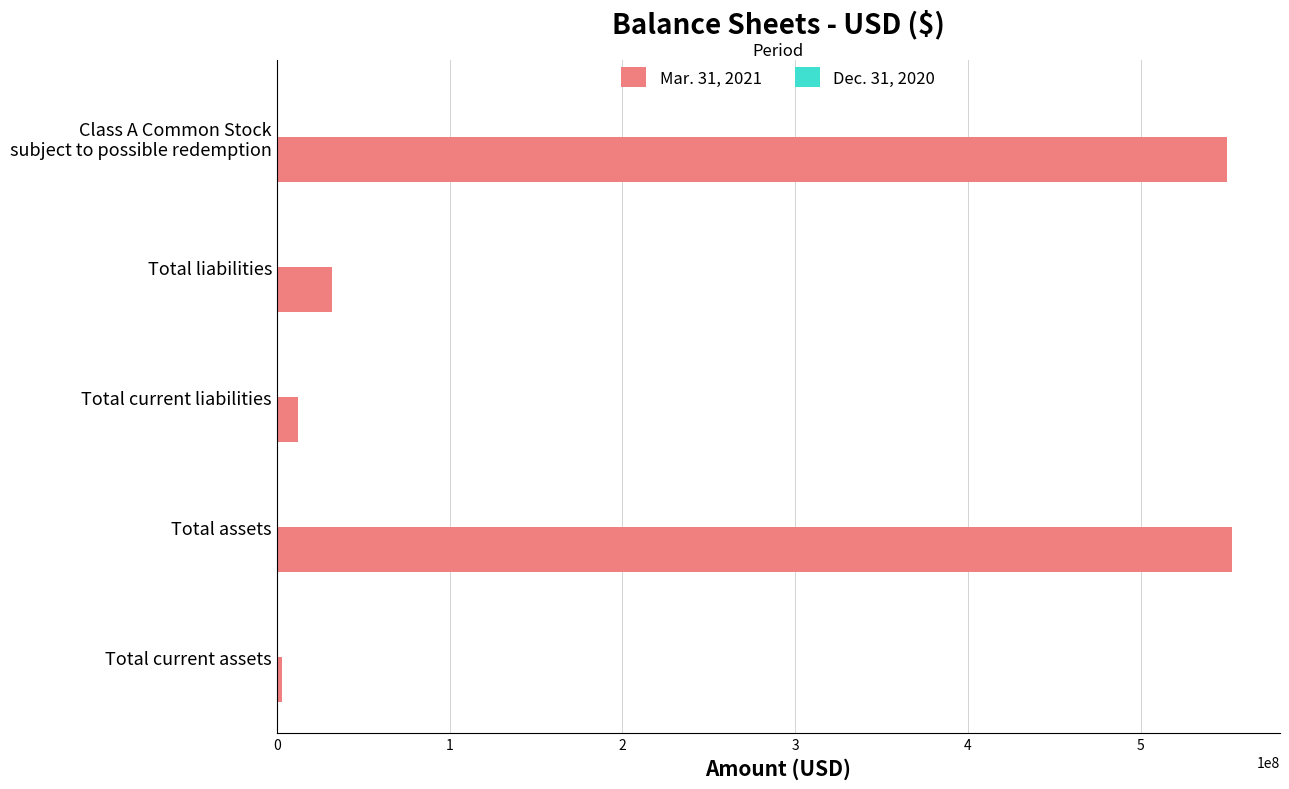

The value of Mar. 31, 2021 at Total assets is 261275102. True or false?

False